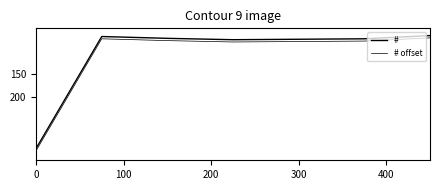

Does the chart have visible grid lines?

No